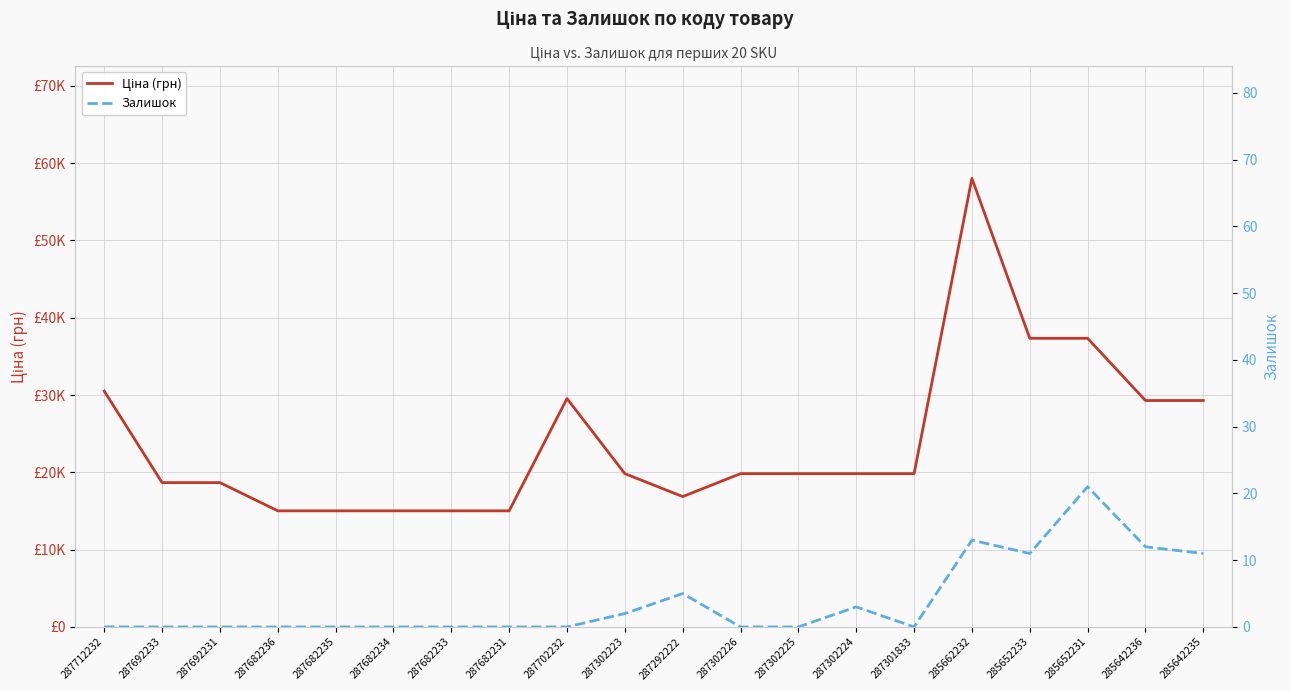

Reading left to right, list all the values displayed in this chart.

Ціна (грн): 287712232=30512.3	287692233=18671.5	287692231=18671.5	287682236=15019.2	287682235=15019.2	287682234=15019.2	287682233=15019.2	287682231=15019.2	287702232=29548.9	287302223=19831.1	287292222=16863.2	287302226=19831.1	287302225=19831.1	287302224=19831.1	287301833=19831.1	285662232=58037.0	285652233=37343.0	285652231=37343.0	285642236=29294.9	285642235=29294.9
Залишок: 287712232=0.0	287692233=0.0	287692231=0.0	287682236=0.0	287682235=0.0	287682234=0.0	287682233=0.0	287682231=0.0	287702232=0.0	287302223=2.0	287292222=5.0	287302226=0.0	287302225=0.0	287302224=3.0	287301833=0.0	285662232=13.0	285652233=11.0	285652231=21.0	285642236=12.0	285642235=11.0